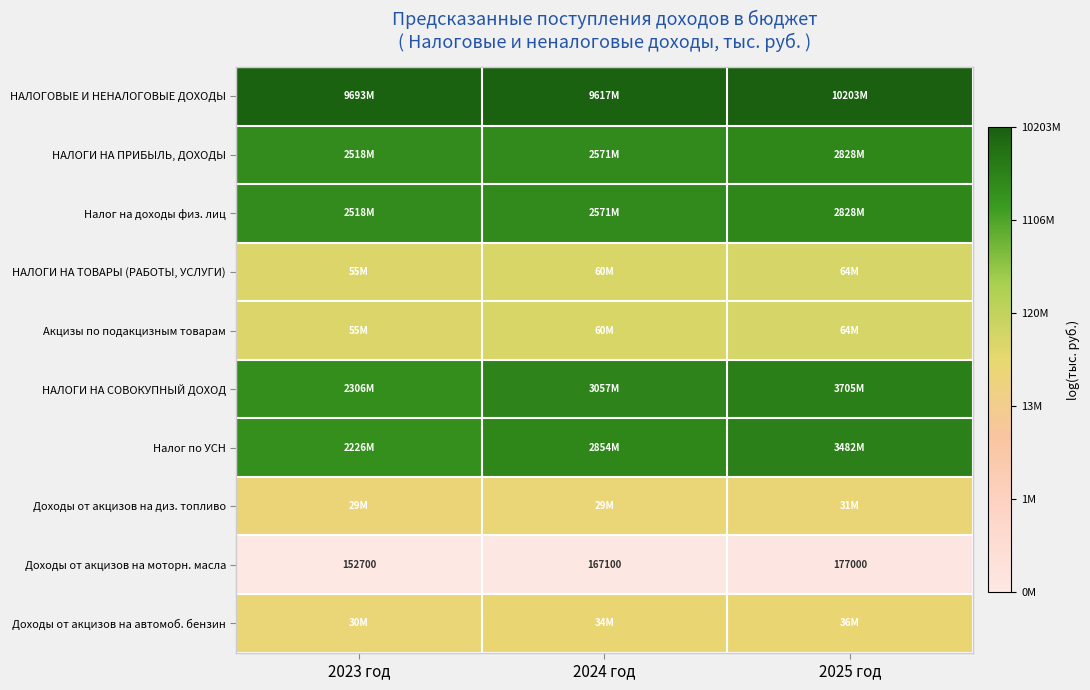

The Доходы от акцизов на диз. топливо series shows 17.2 at 2025 год. True or false?

True